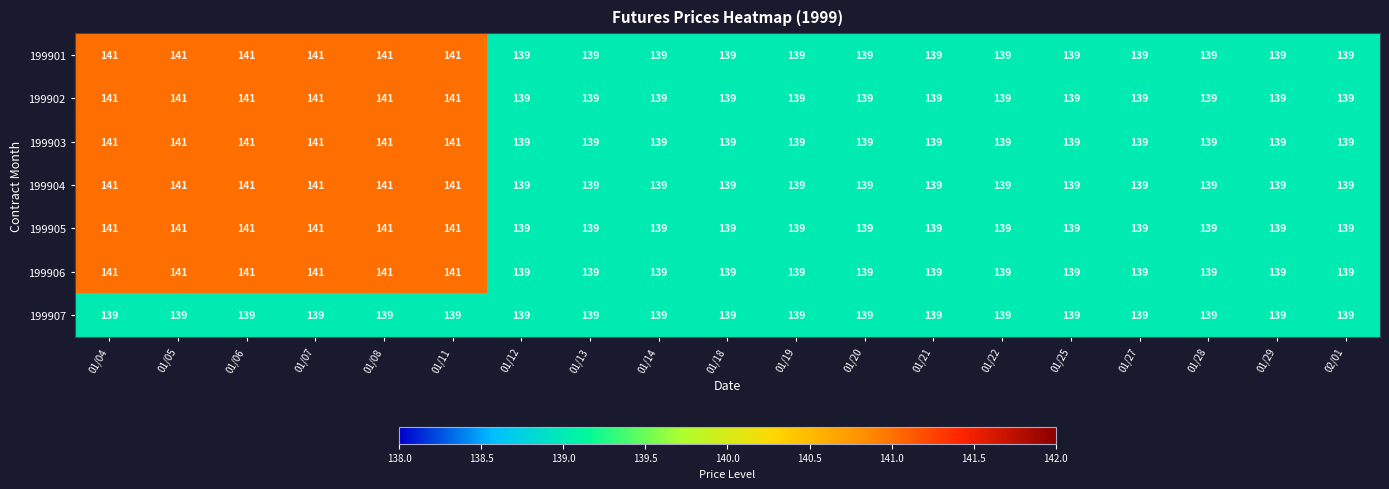

Is it true that 199907 equals 38 at 01/28?

False